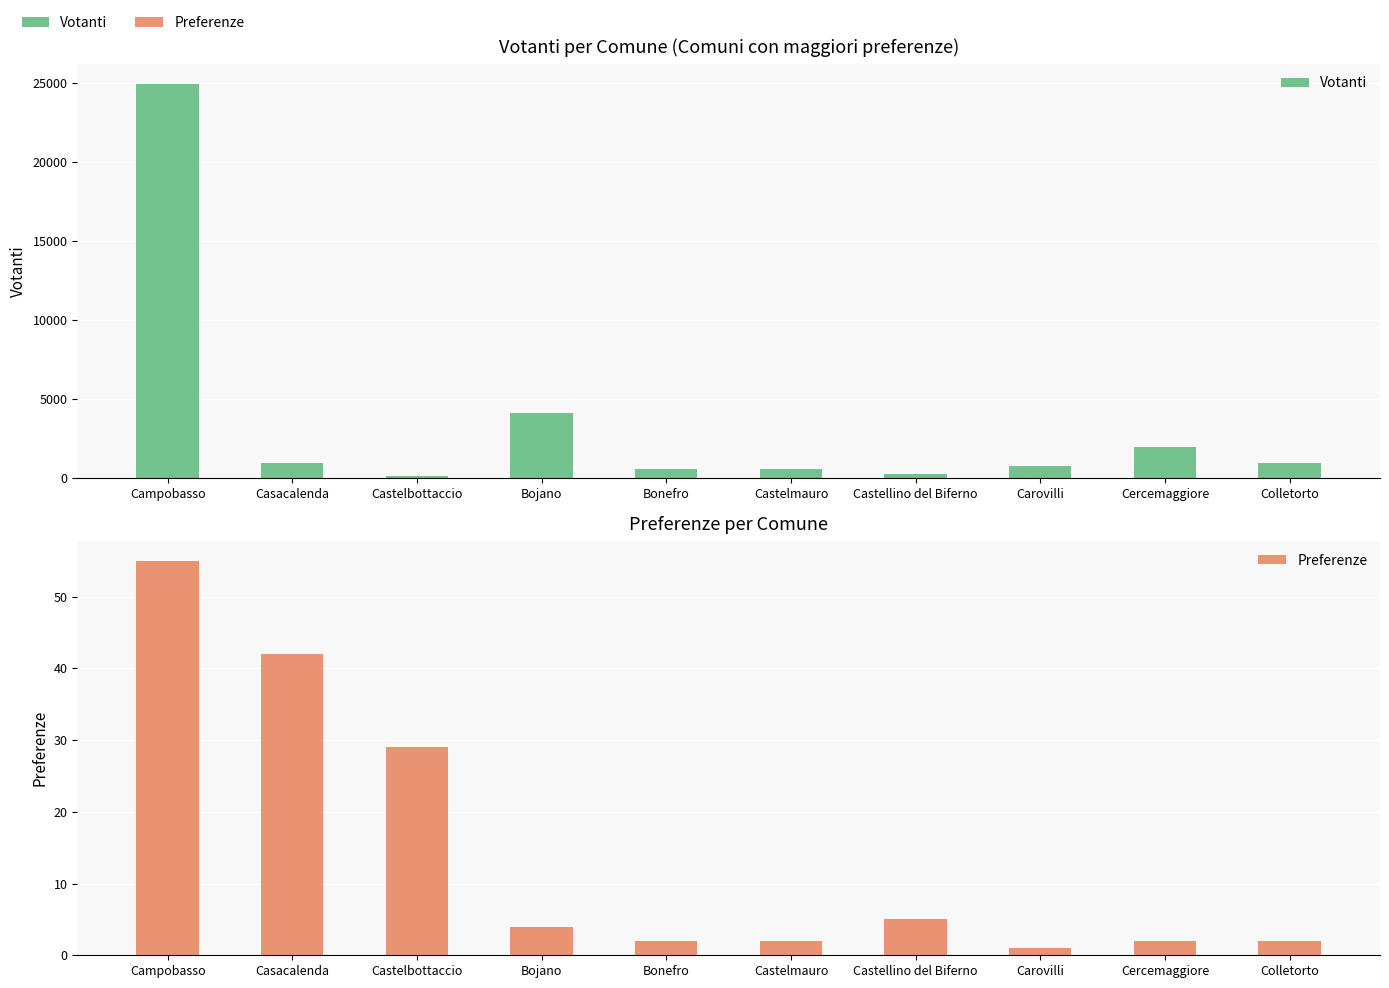

At how many categories does at least one series exceed 11380?

1